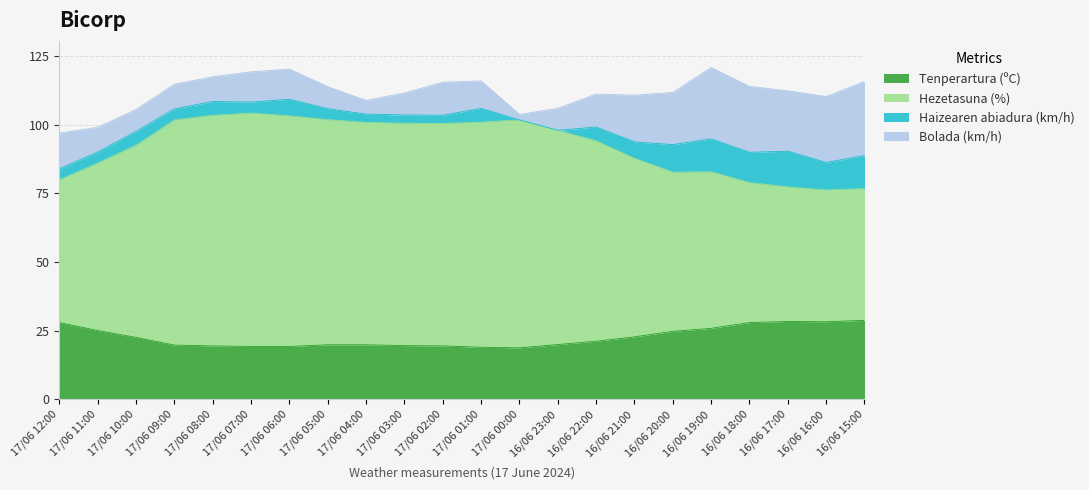

What is the total value across all series at 17/06 08:00?

117.5